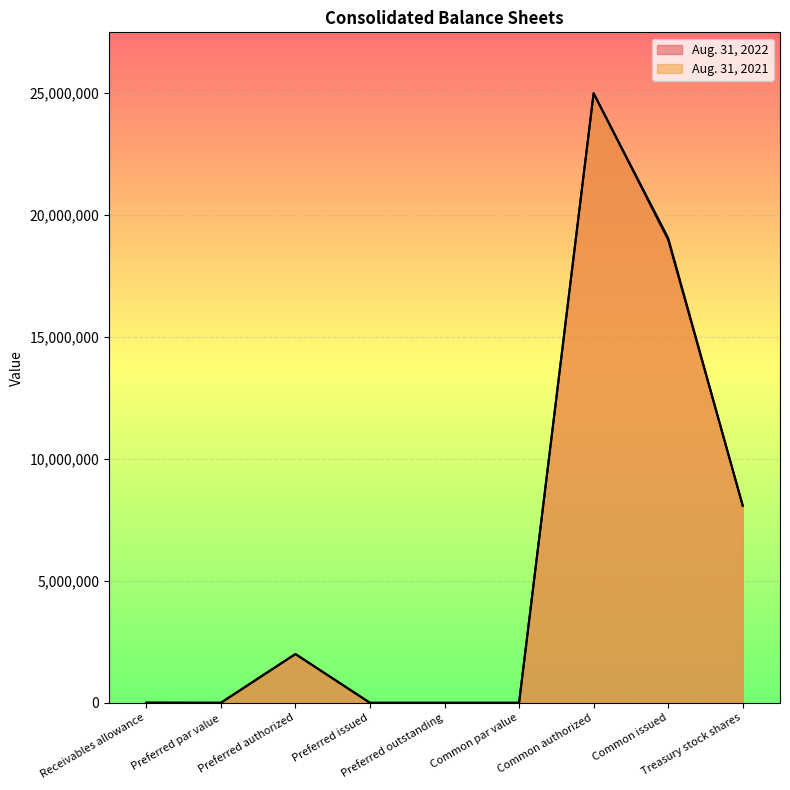

What is the sum of the Aug. 31, 2022 values at Common authorized and Common issued?

44063000